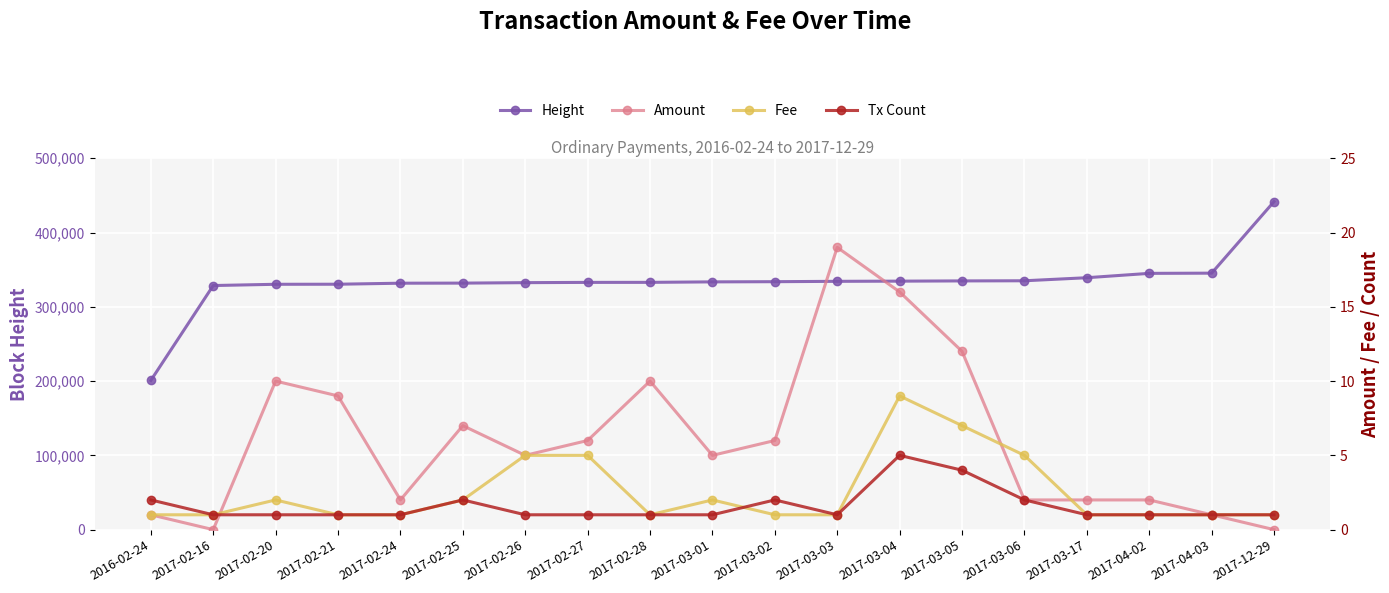

At which category does the chart reach its minimum across all series?

2017-02-16